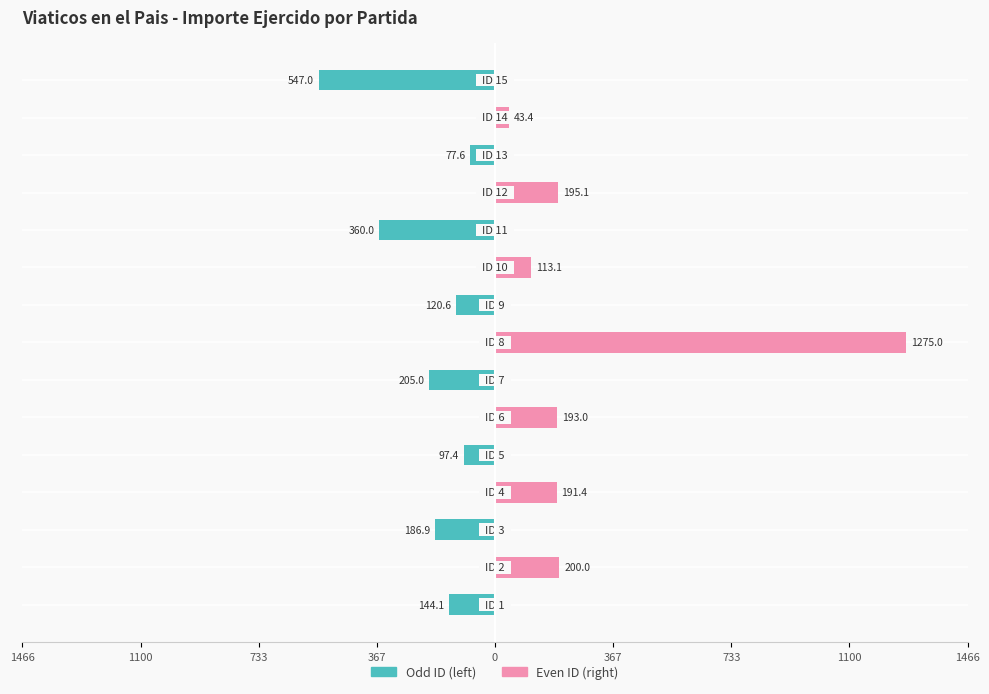

What are all the series names shown in the legend?

Odd ID (left), Even ID (right)